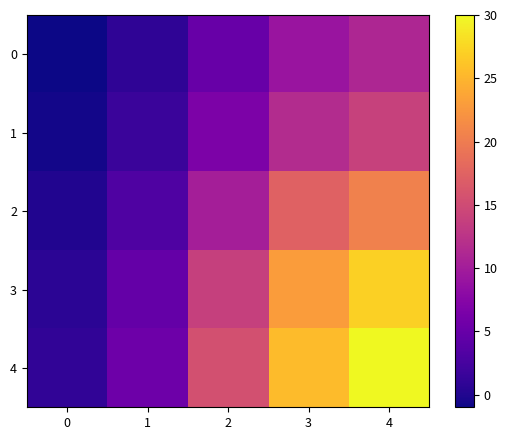

What is the total value across all series at 4?

102.5